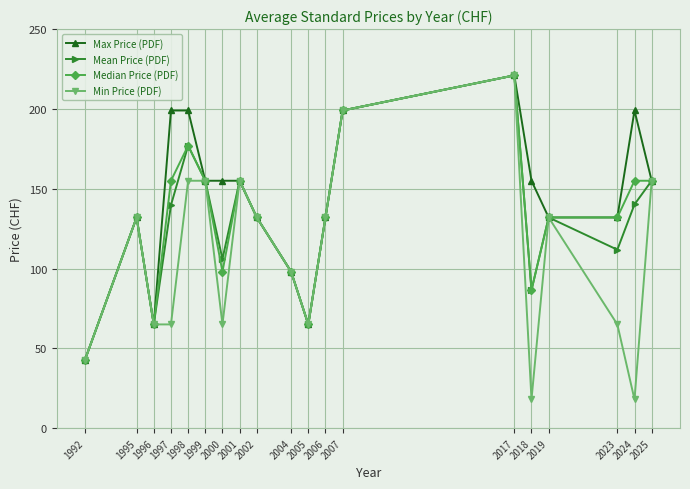

True or false: Mean Price (PDF) has more than 0 interior local peaks.

True